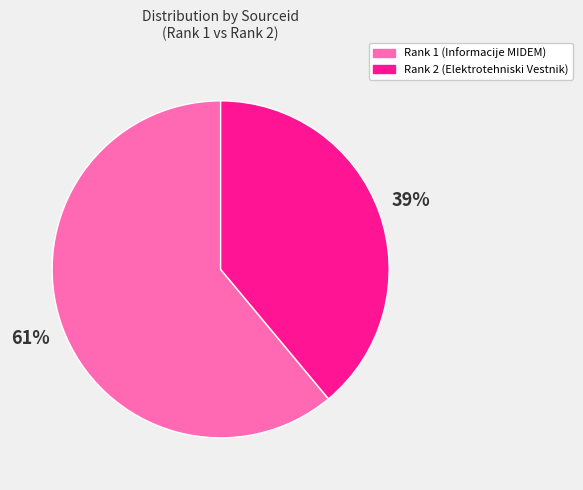

How many slices are in this pie chart?

2